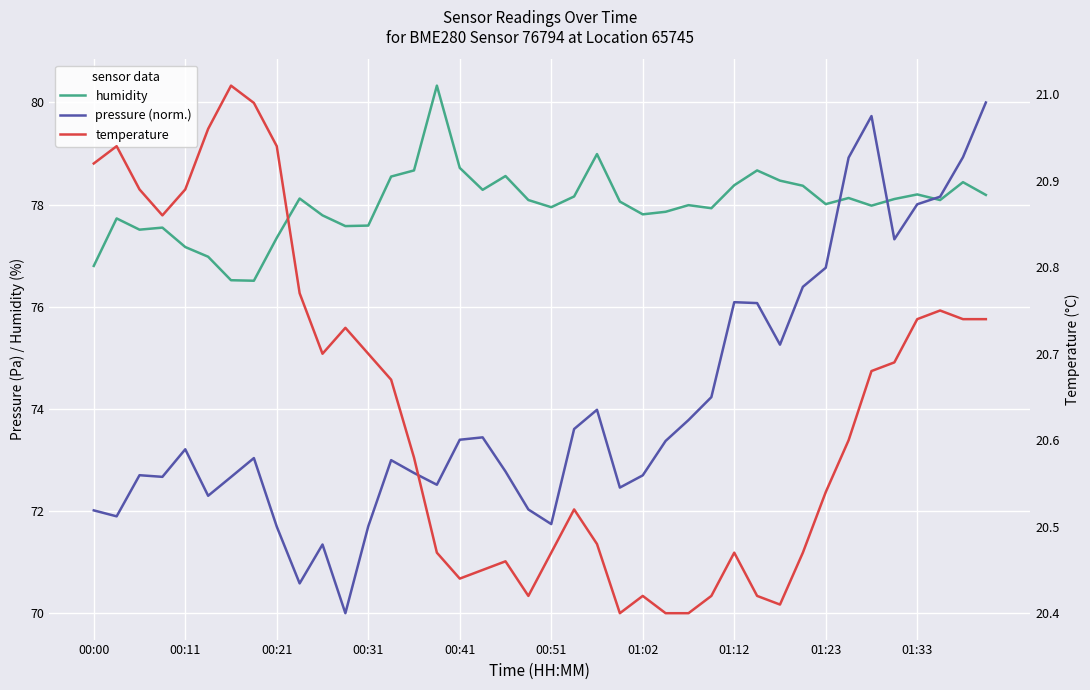

Which category has the lowest value across all series?

23